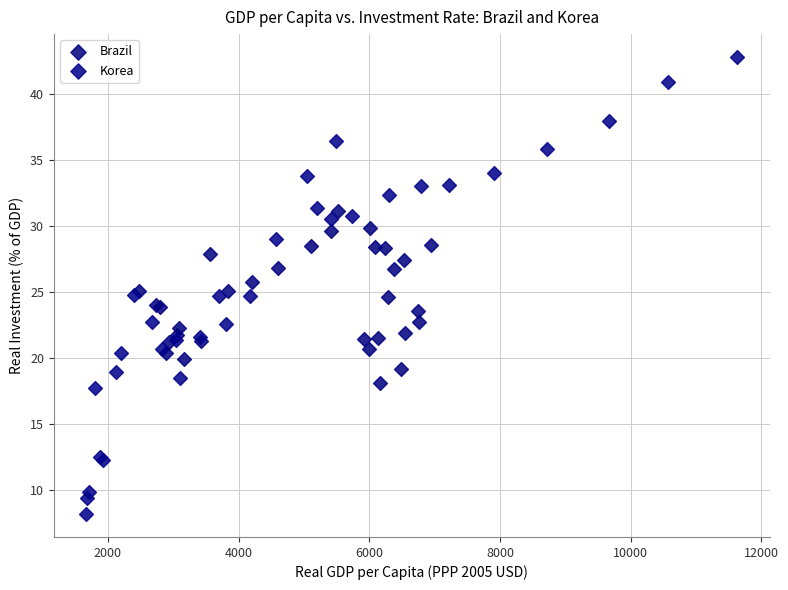

Which series contains the lowest Y value?

Korea